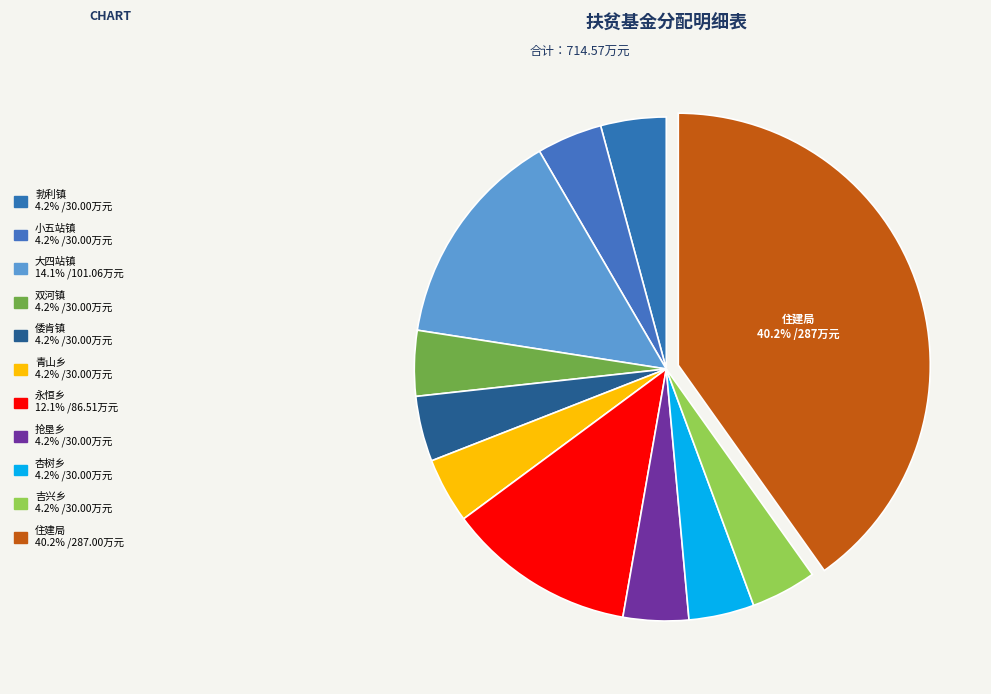

Is 勃利镇 the majority of the pie?

No